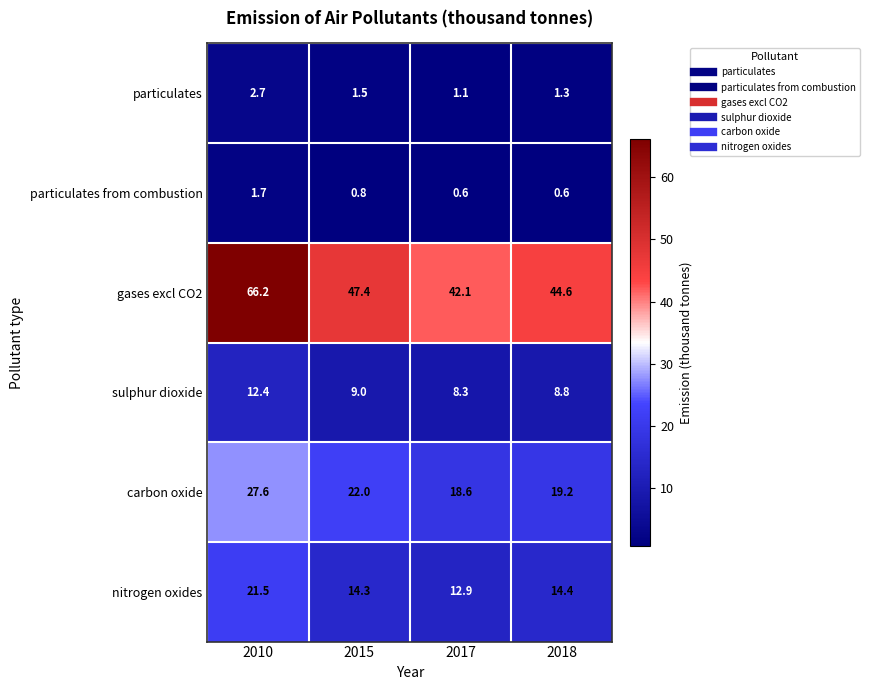

How many distinct data groups are displayed?

6